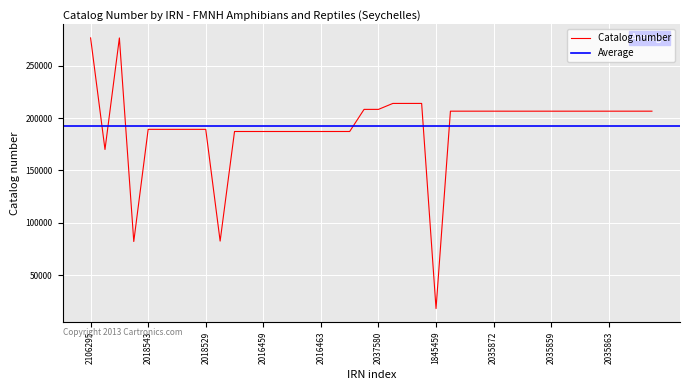

What is the minimum value for Catalog number?

18247